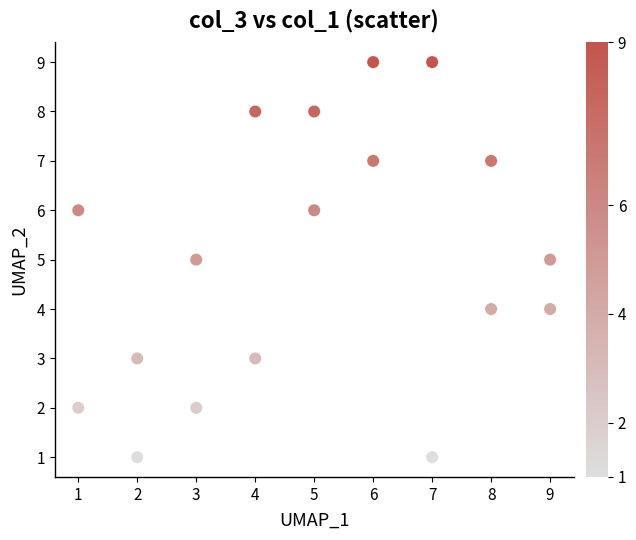

What is the range of X values (max minus min)?

8